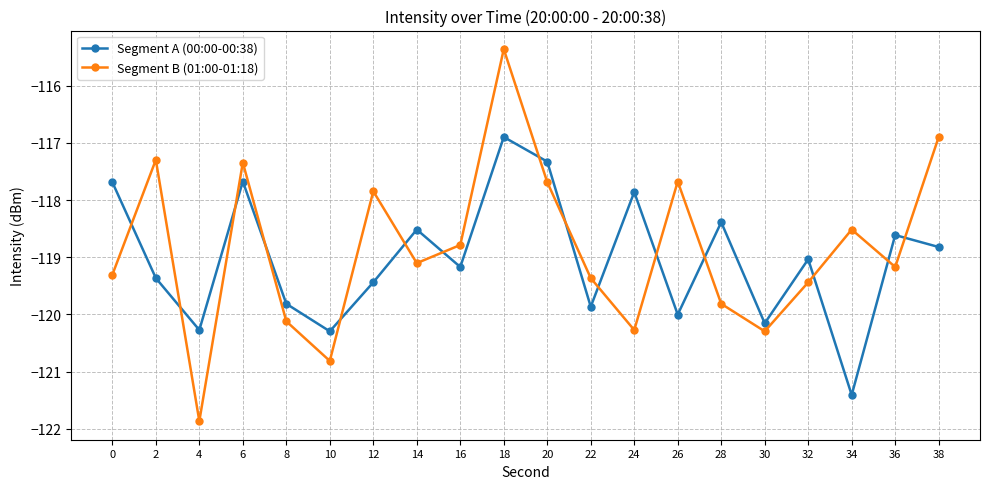

What are all the series names shown in the legend?

Segment A (00:00-00:38), Segment B (01:00-01:18)